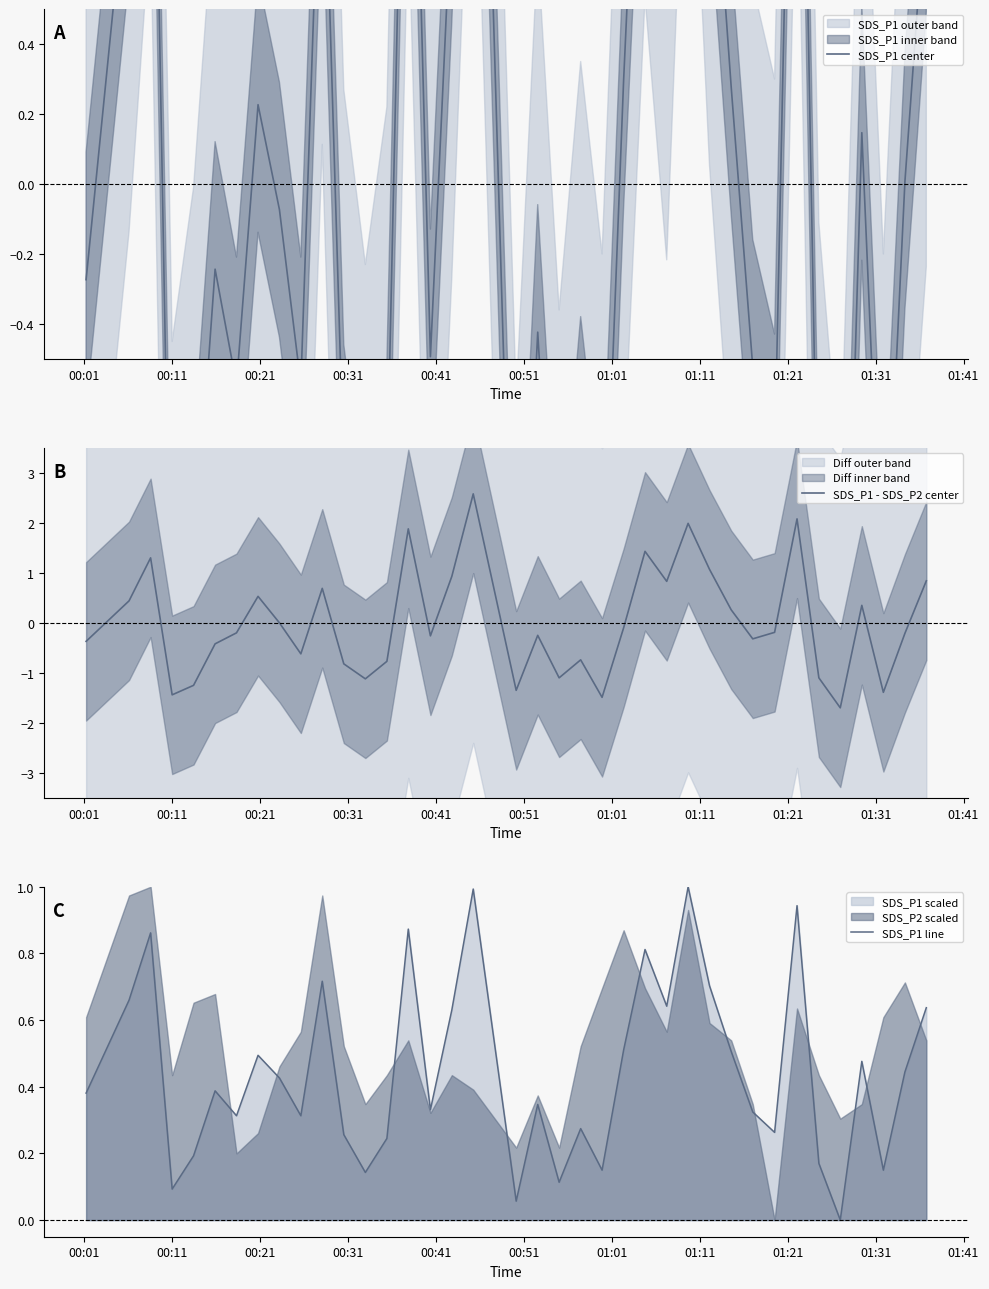

What is the lowest value of the SDS_P1 - SDS_P2 center series?

-1.7